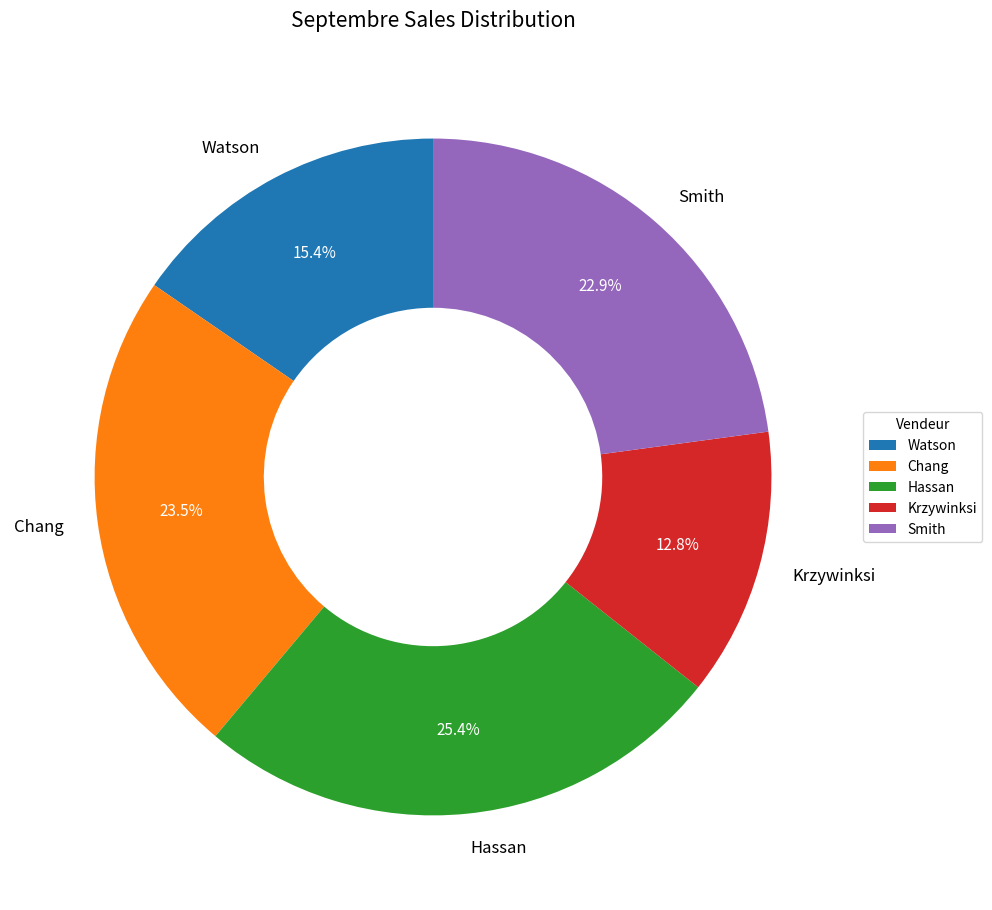

To the nearest percent, what is the difference between the largest and smallest slice percentages?

13%